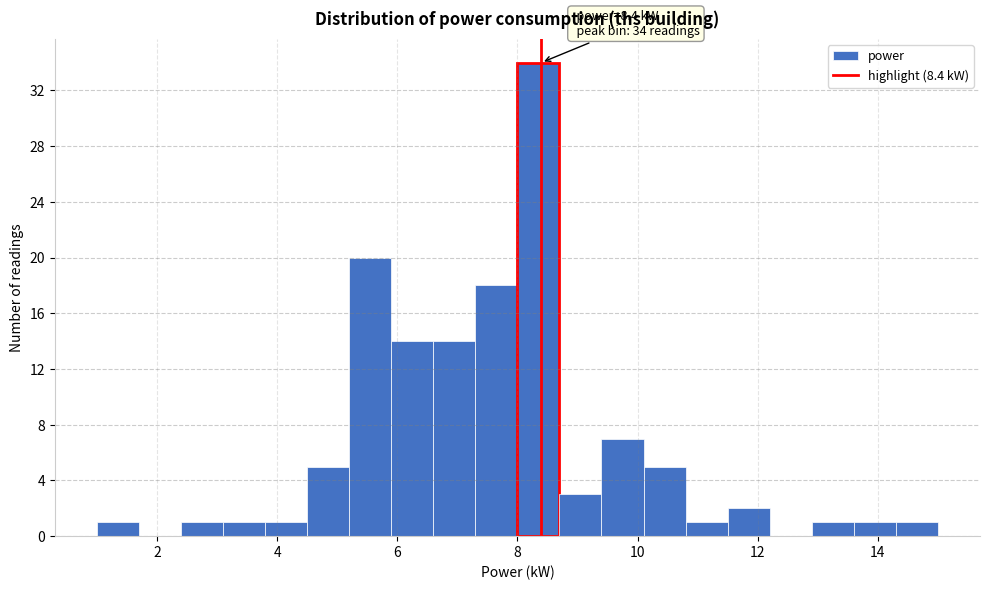

Around what value on the x-axis is the tallest bar? Give the approximate position of its centre, as read against the axis.

8.4